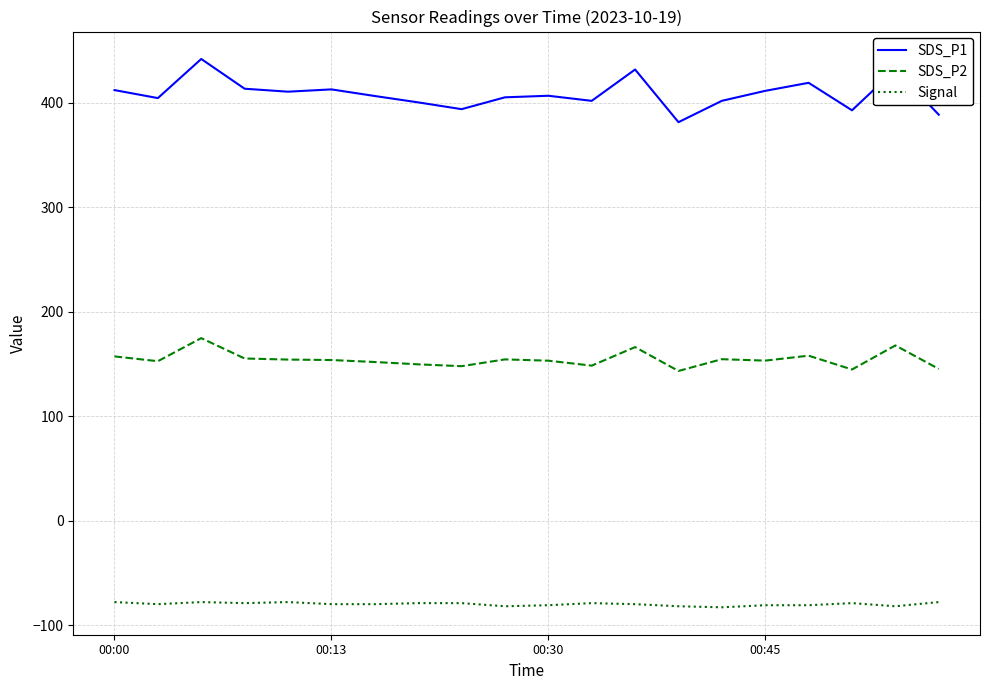

Rank the series by their maximum value, from lowest to highest.

Signal, SDS_P2, SDS_P1